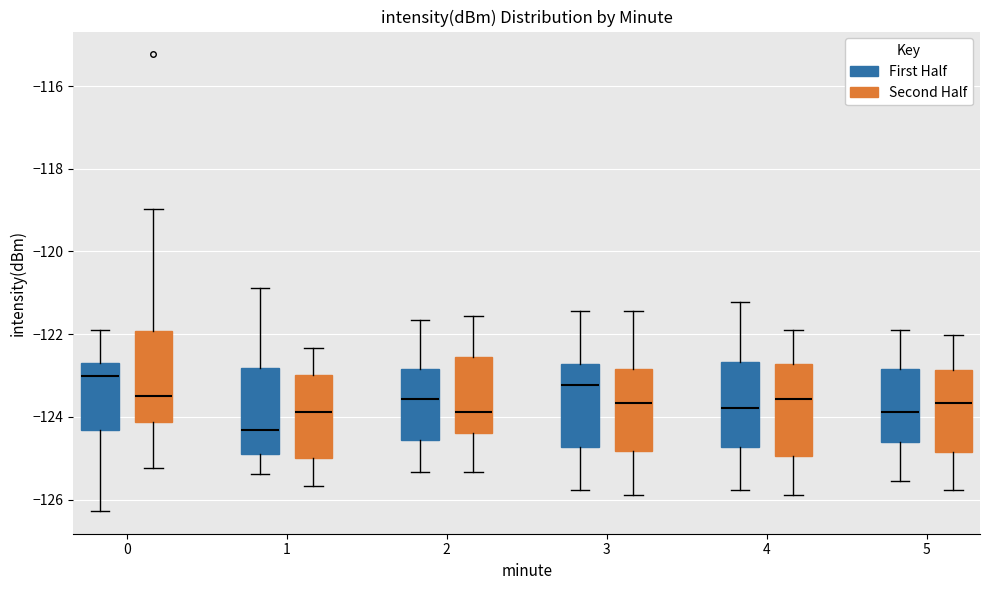

Which box has the lowest median line?

1 (First Half)